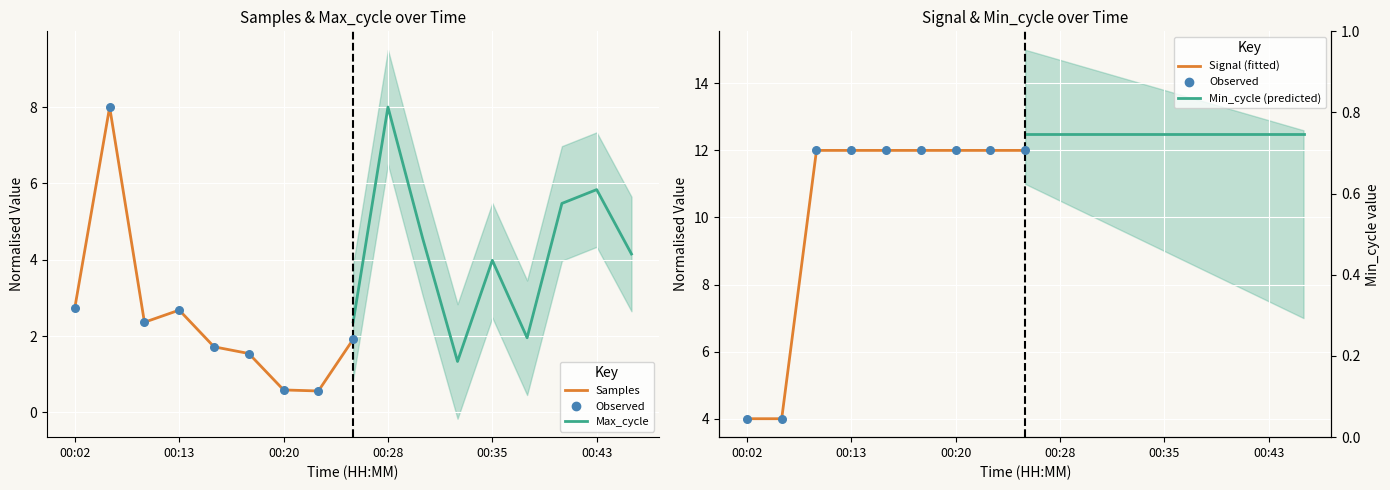

Is the value of Samples at 7 greater than the value of Signal (fitted) at 00:43?

No